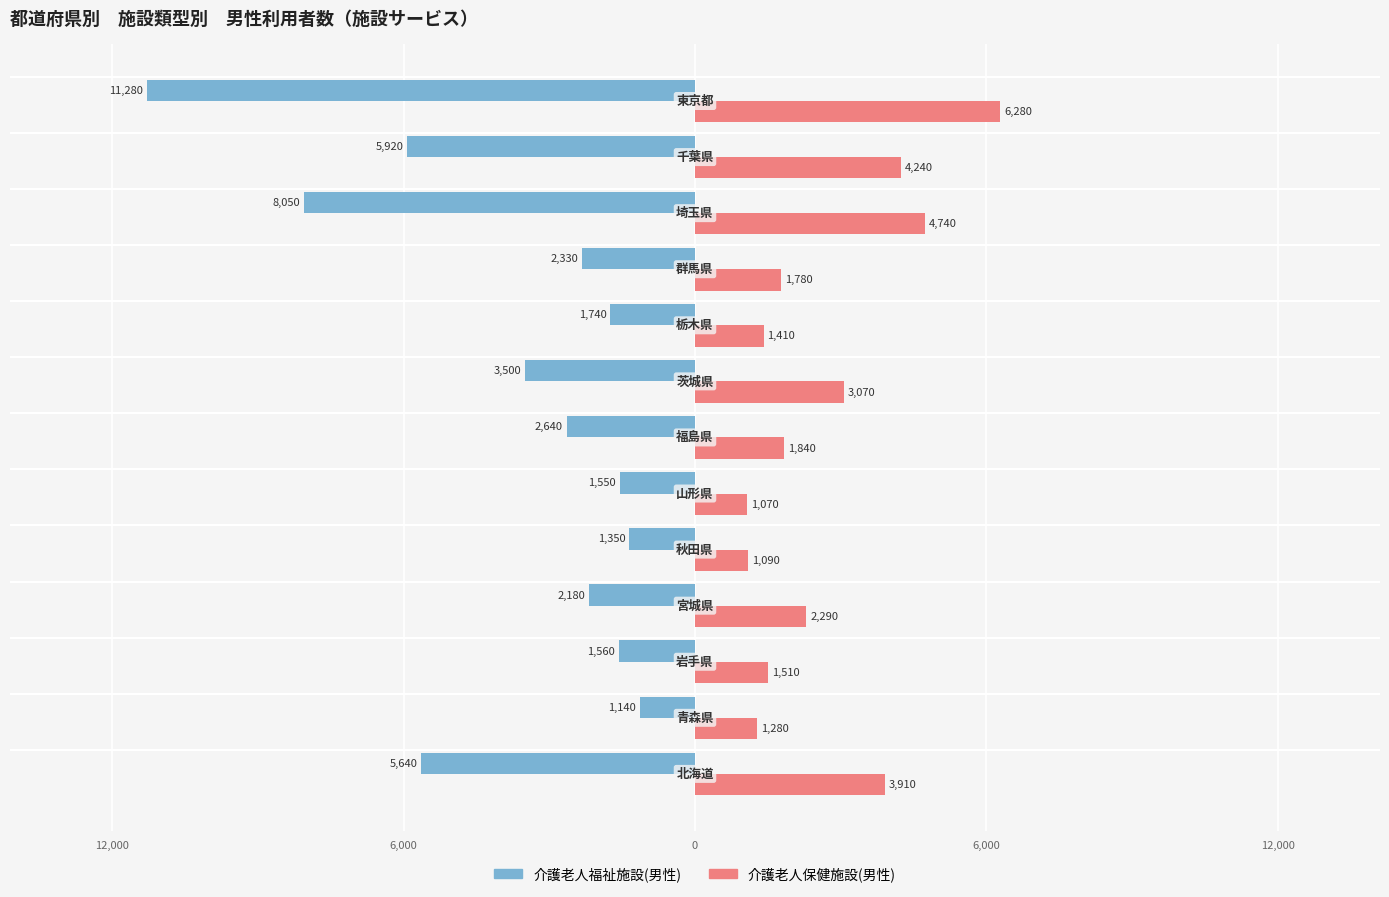

What is the smallest value displayed?

-11280